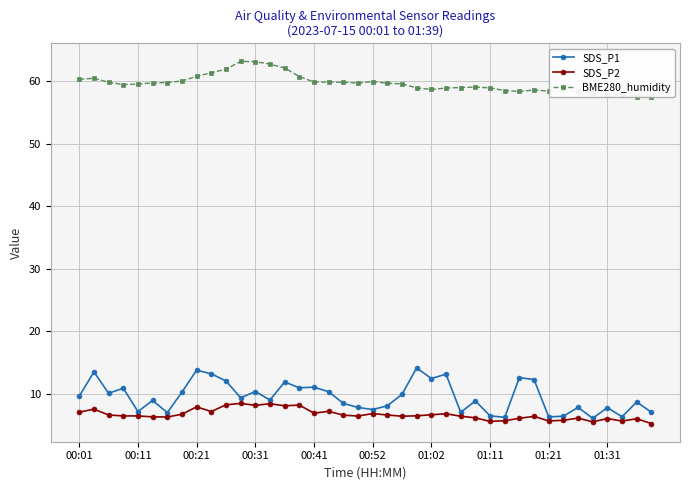

What is the highest value of the SDS_P1 series?

14.1